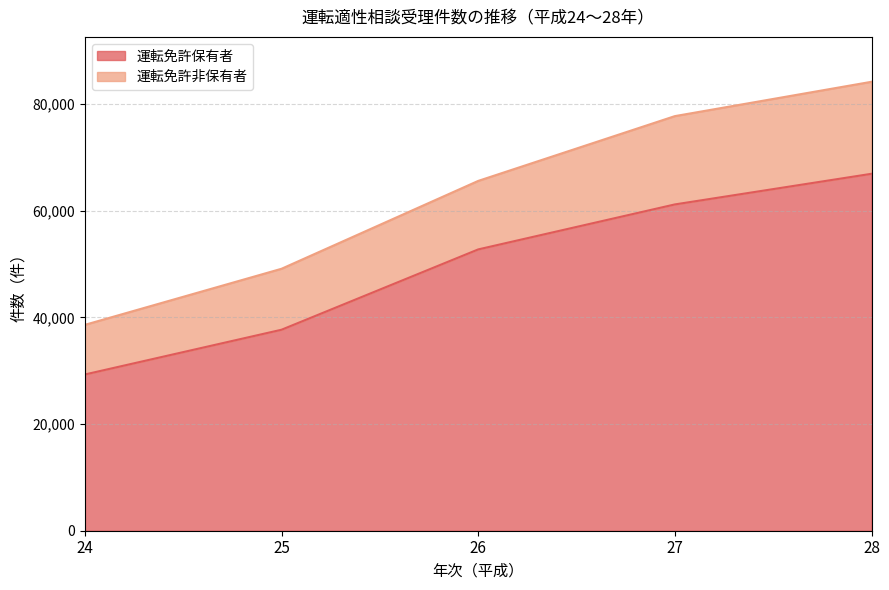

How many values in the 運転免許非保有者 series exceed 65625?

2